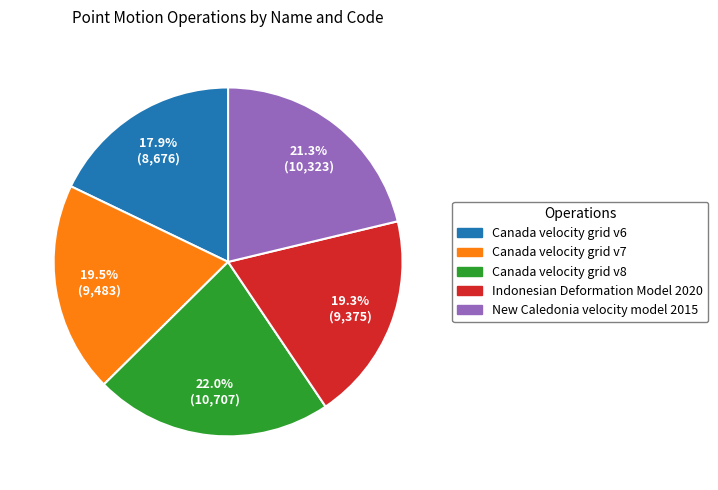

Which slice is the largest?

Canada velocity grid v8